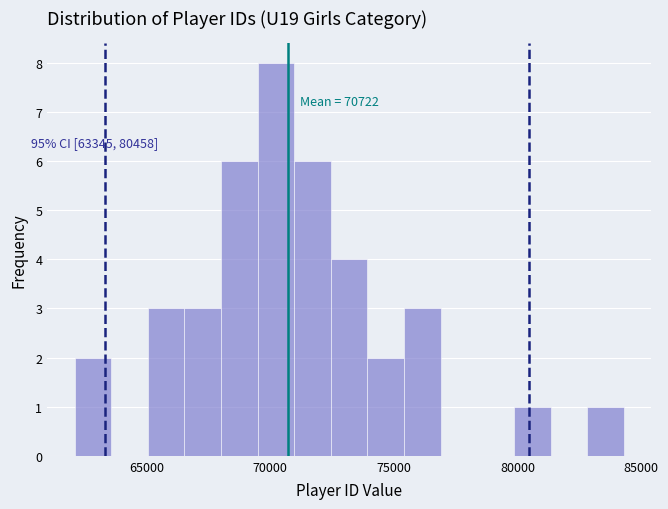

Read against the x-axis, roughly where is the centre of the tallest bar?

70000